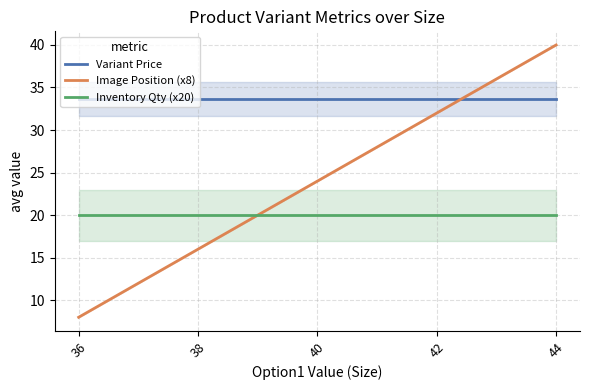

What is the value of the Image Position (x8) point at the 1st from the left?

8.0